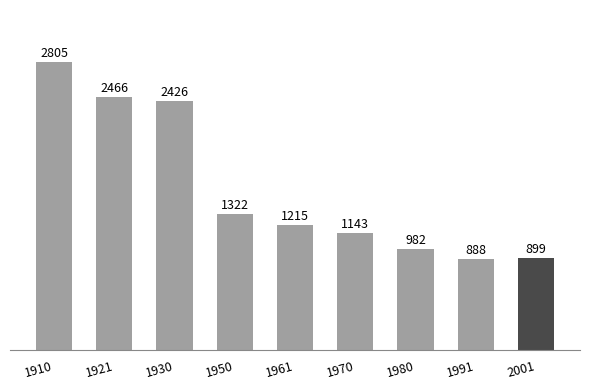

At which category does the chart reach its minimum across all series?

1991